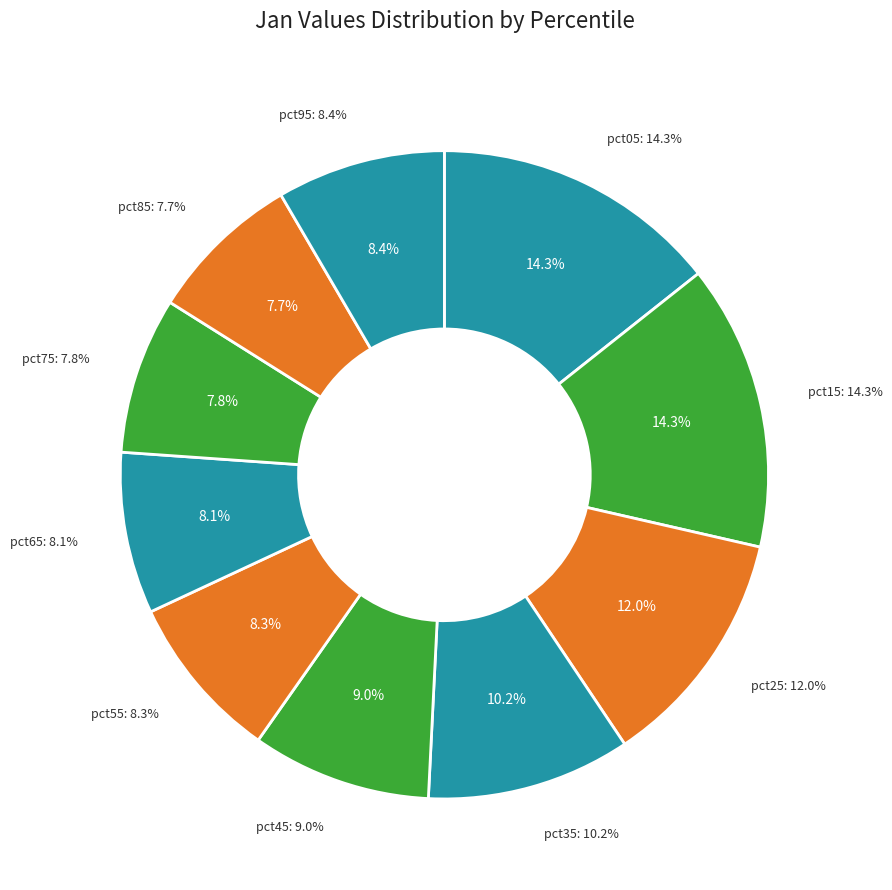

What portion of the pie excludes pct45?

91.0%